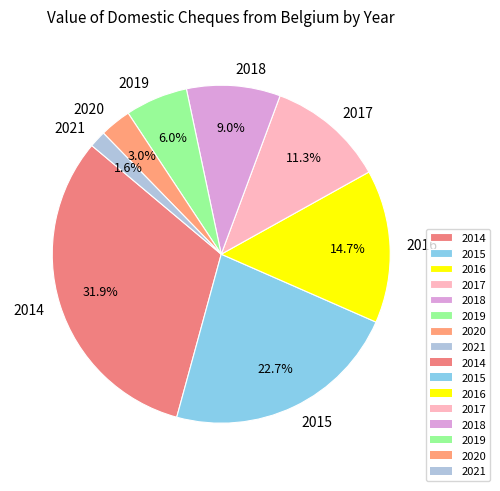

Which category has the biggest portion of the pie?

2014